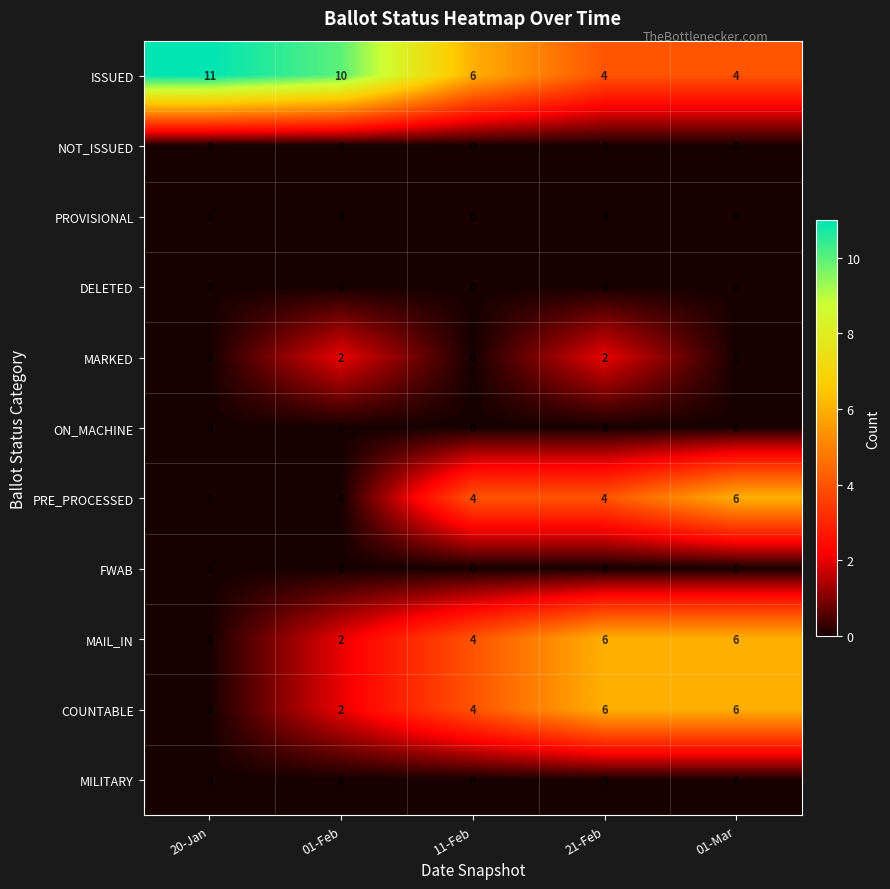

Which series has the largest total across all categories?

ISSUED